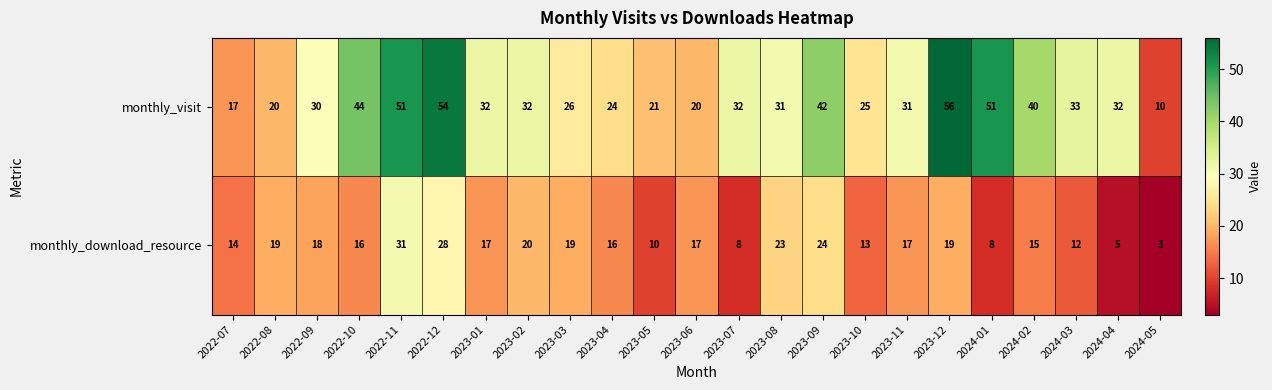

How many series are shown in this chart?

2